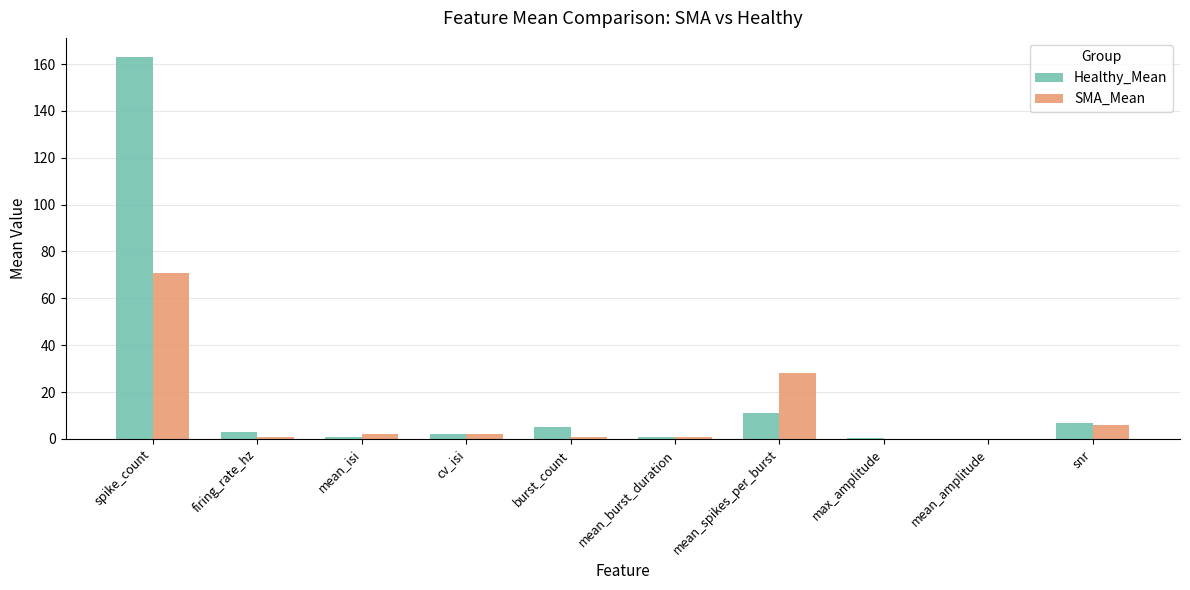

Between spike_count and snr, which series saw the biggest shift?

Healthy_Mean